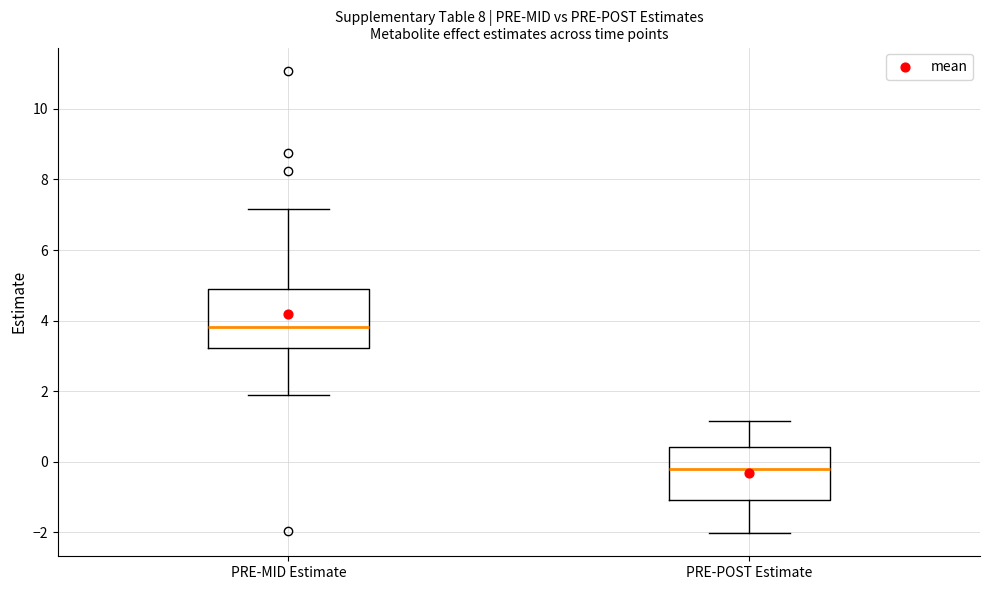

Which box has the highest median line?

PRE-MID Estimate